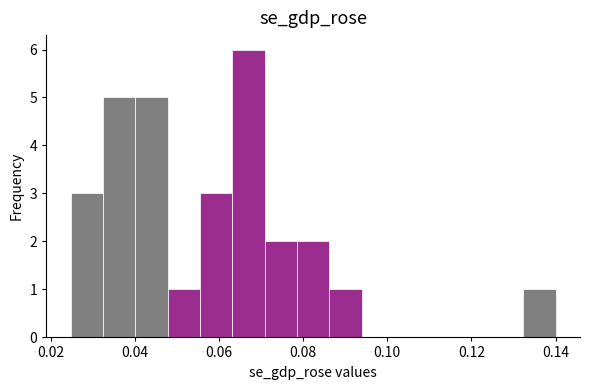

Read against the x-axis, roughly where is the centre of the tallest bar?

0.068